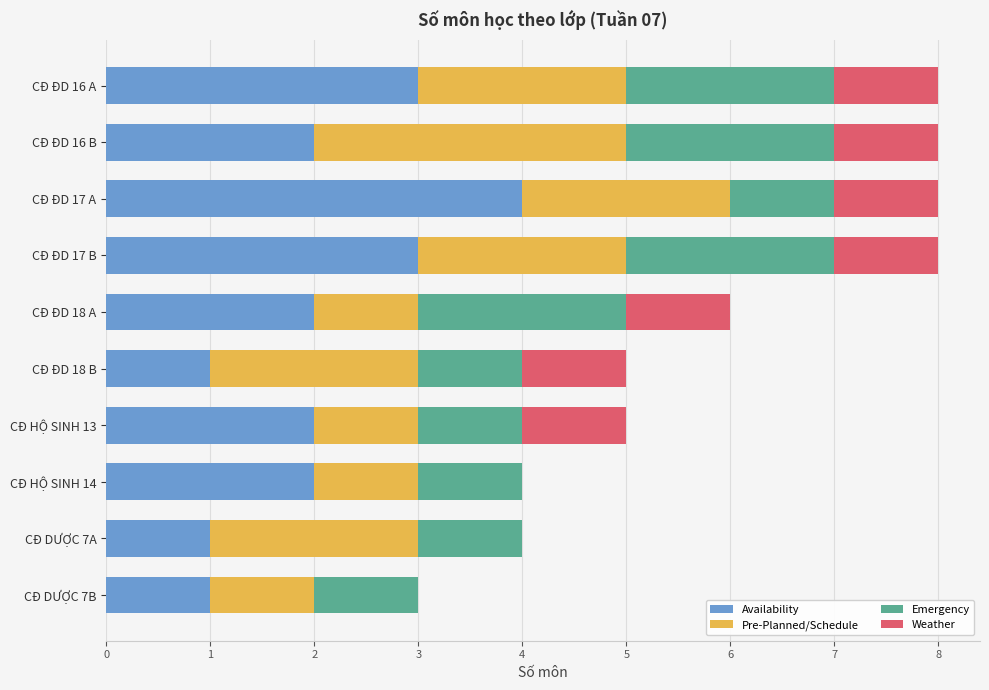

At which label does Availability reach its peak?

CĐ ĐD 17 A